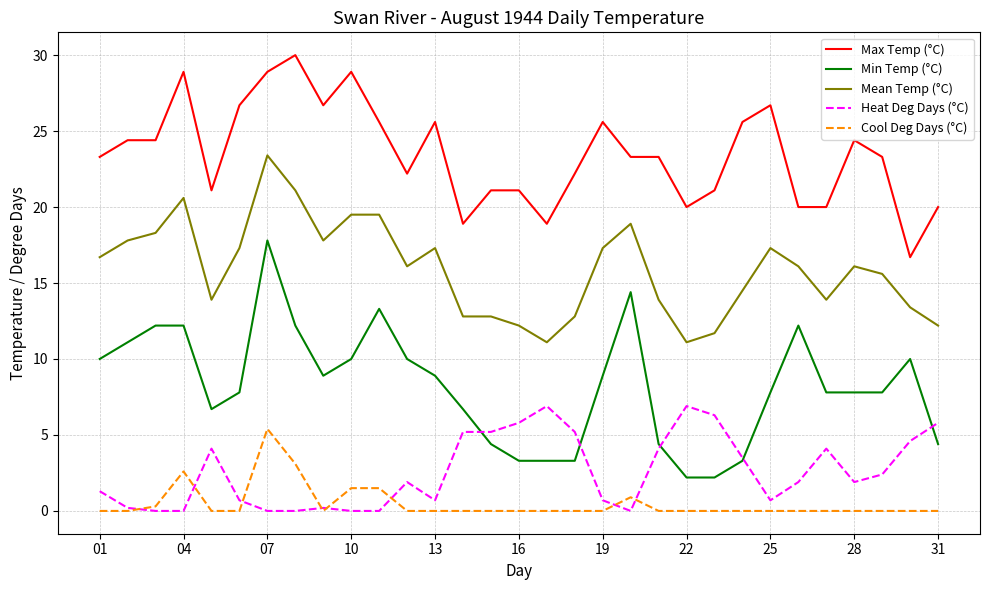

Count the number of data series in this chart.

5